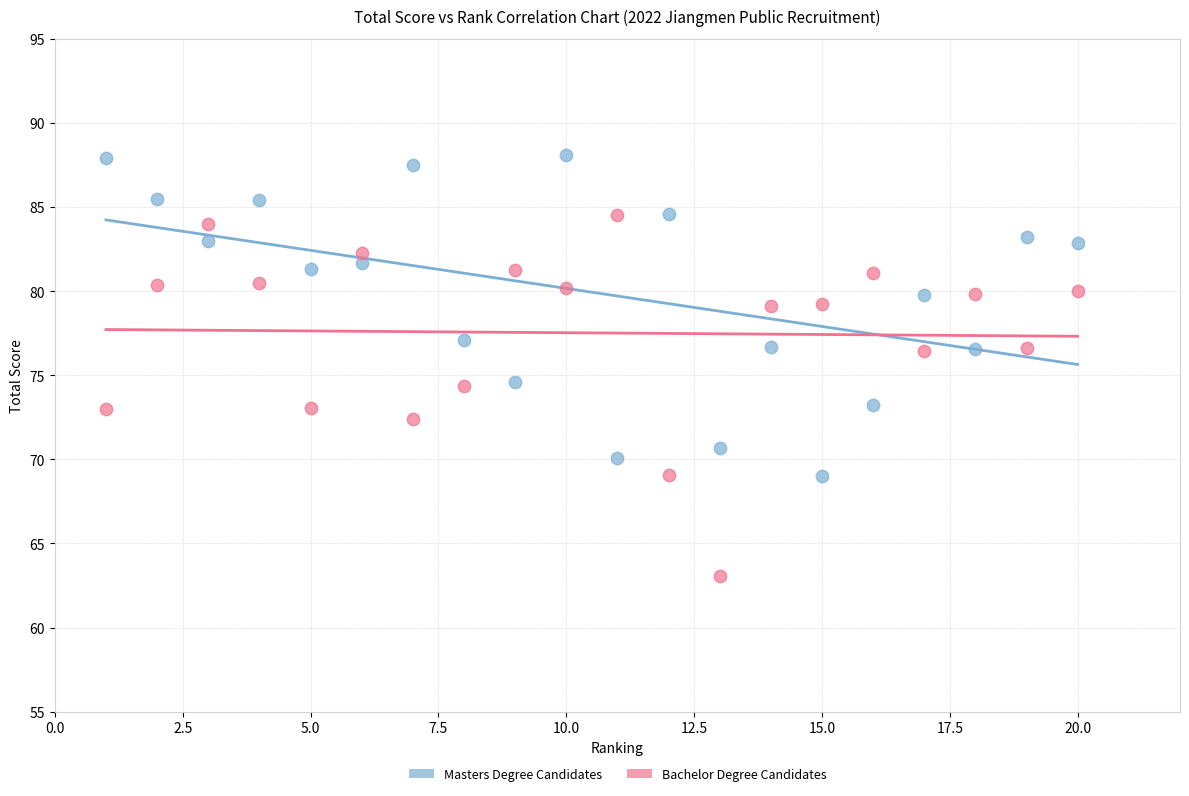

Which series contains the lowest Y value?

Bachelor Degree Candidates